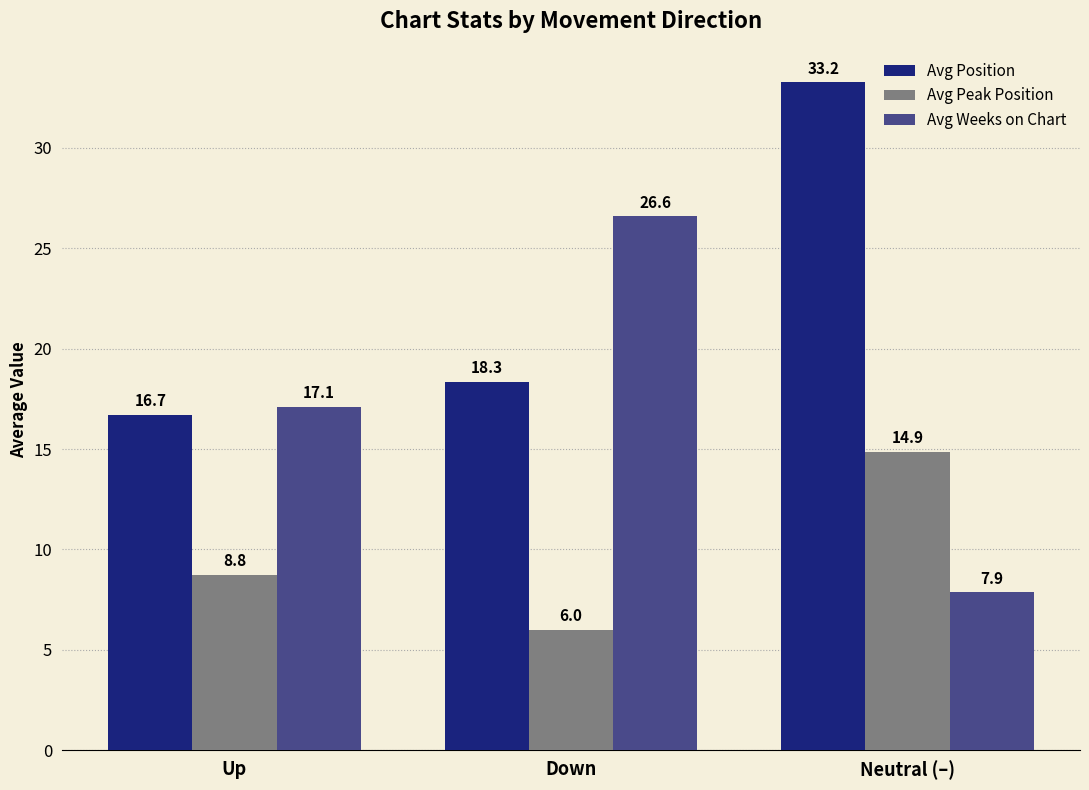

What is the approximate value of Avg Peak Position at Neutral (–)?

14.9